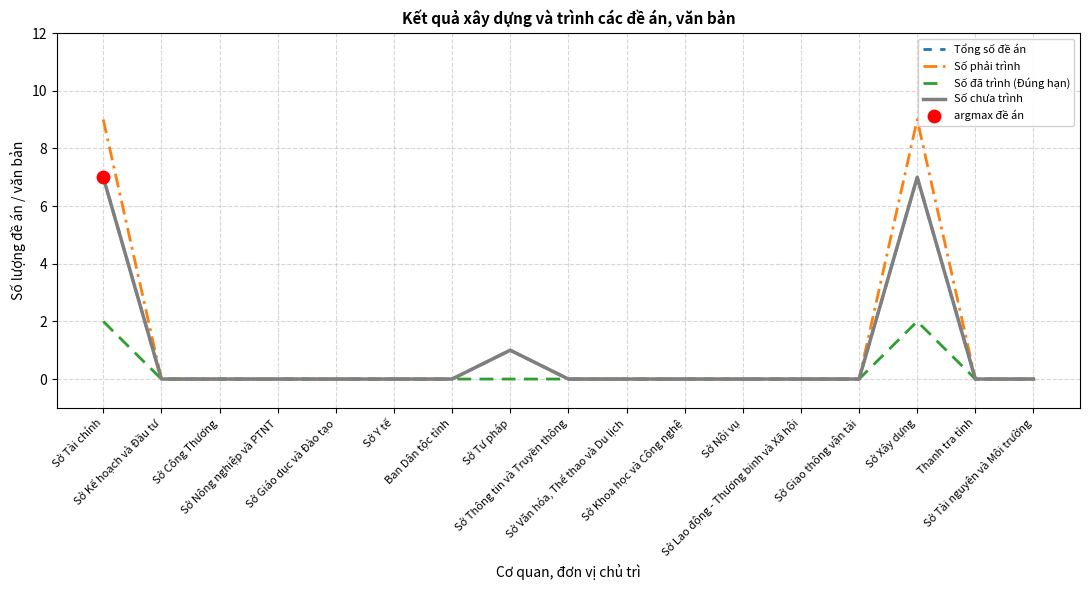

Is this an area chart (filled region under the line)?

No